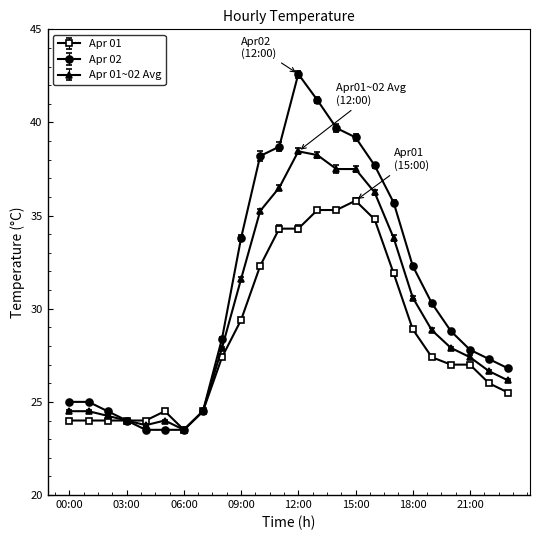

Which series has the widest spread of values?

Apr 02